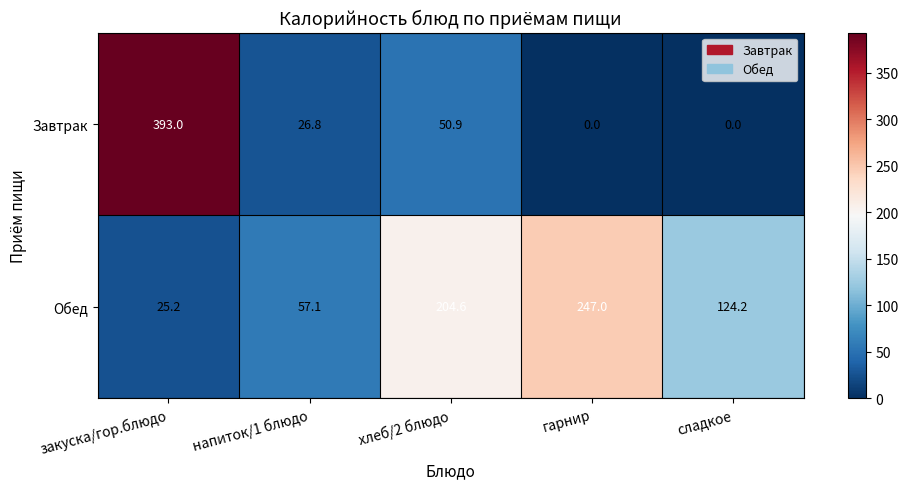

Count the number of categories in the chart.

5